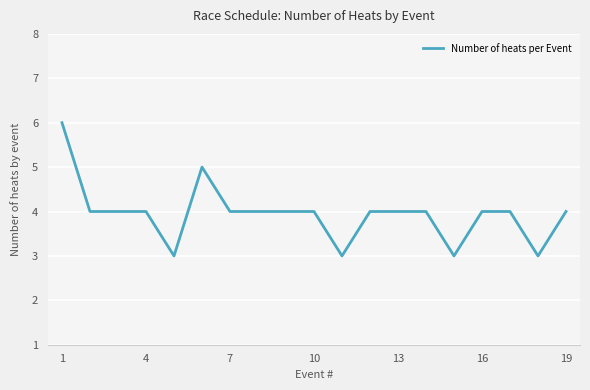

How many values are between 4 and 5?

14